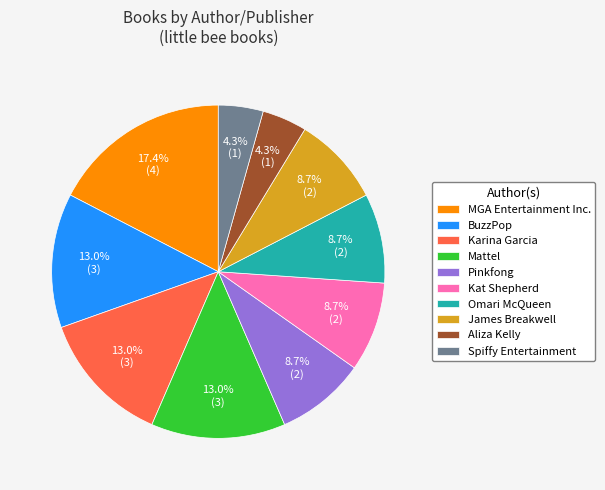

To the nearest percent, what is the combined percentage of Spiffy Entertainment and Pinkfong?

13%